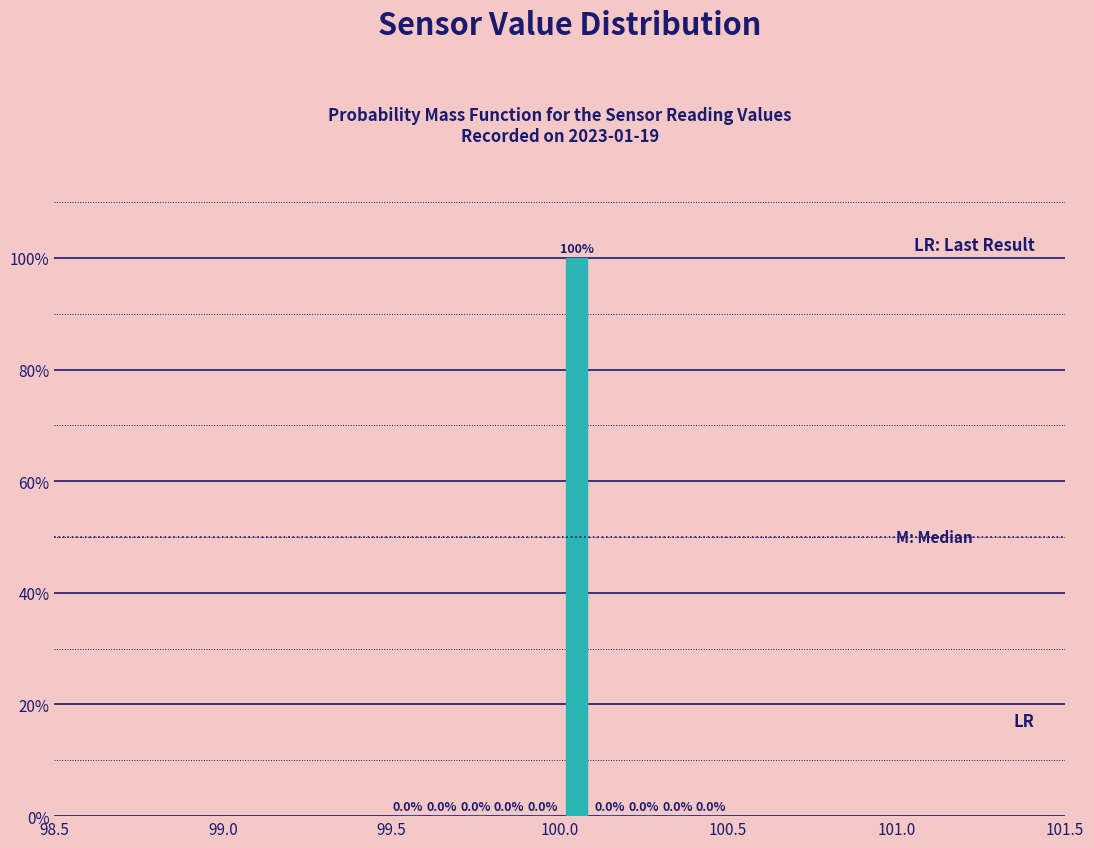

Around what value on the x-axis is the tallest bar? Give the approximate position of its centre, as read against the axis.

100.05